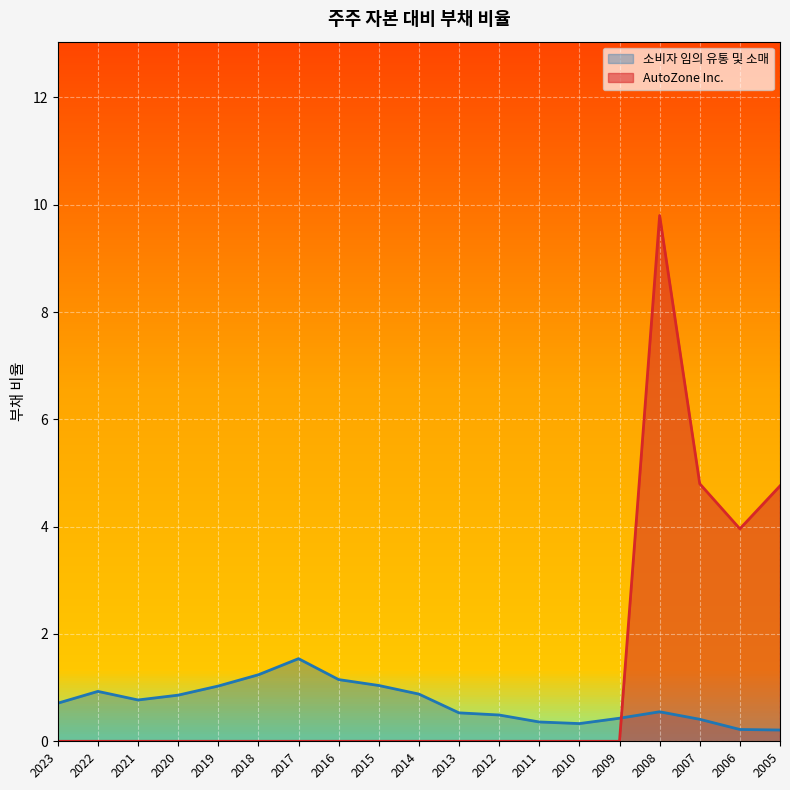

Where do AutoZone Inc. and 소비자 임의 유통 및 소매 first cross each other?

2009 and 2008